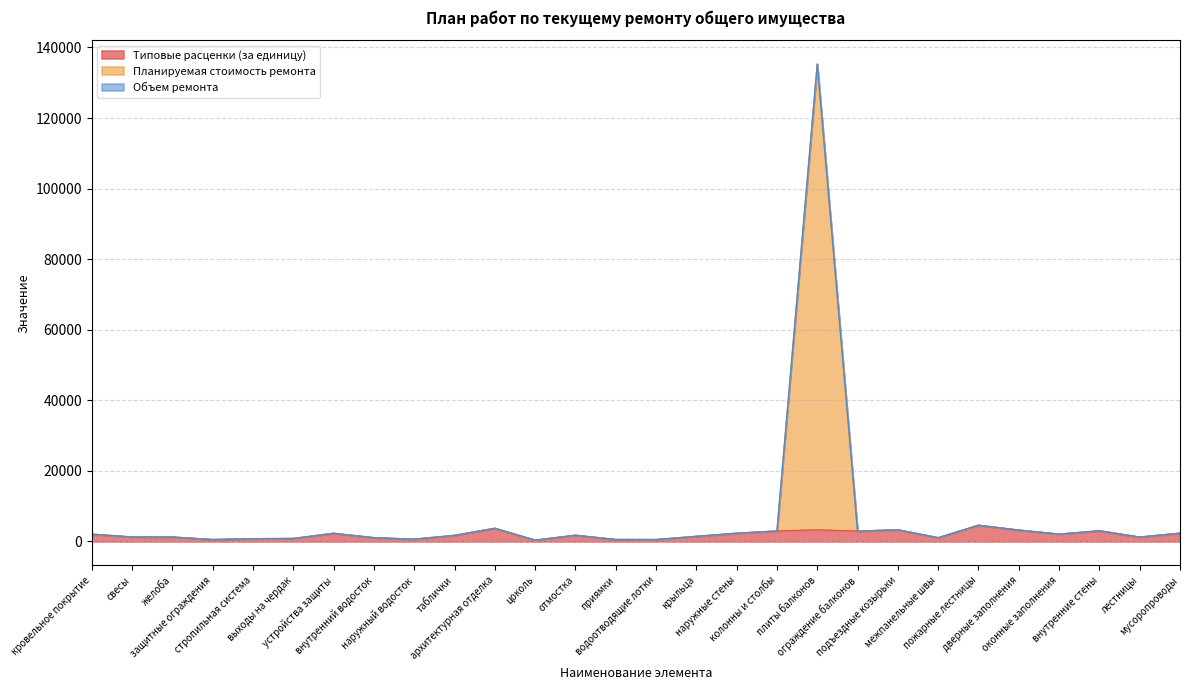

Is it true that Объем ремонта equals 1256.0 at желоба?

True